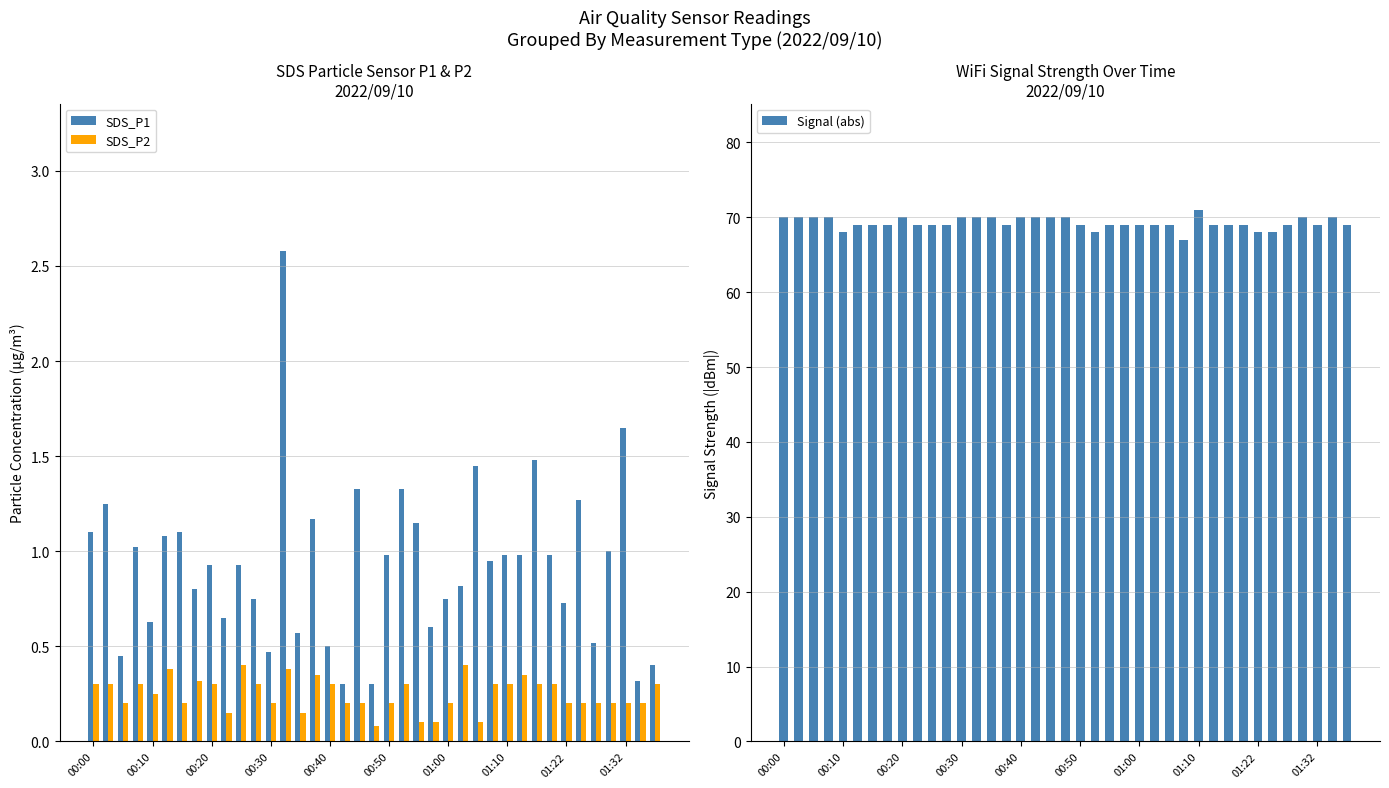

What is the difference between the maximum and second lowest values in the SDS_P1 series?

2.3